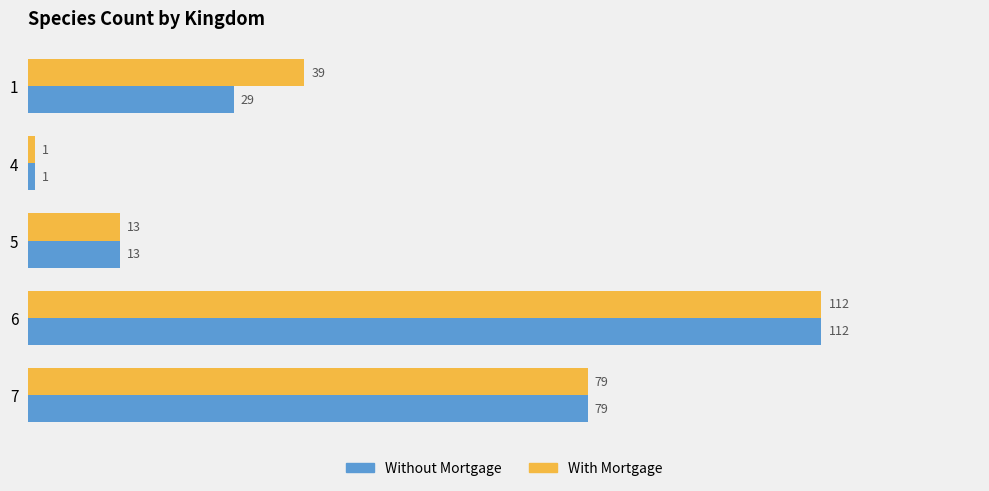

What is the maximum value for With Mortgage?

112